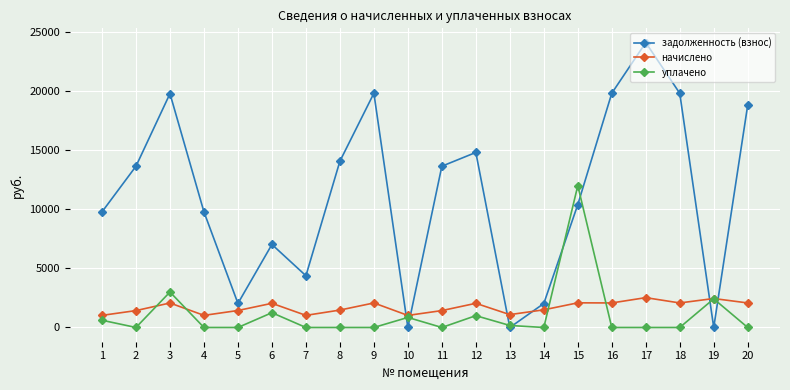

What is the approximate value of задолженность (взнос) at 20?

18815.2